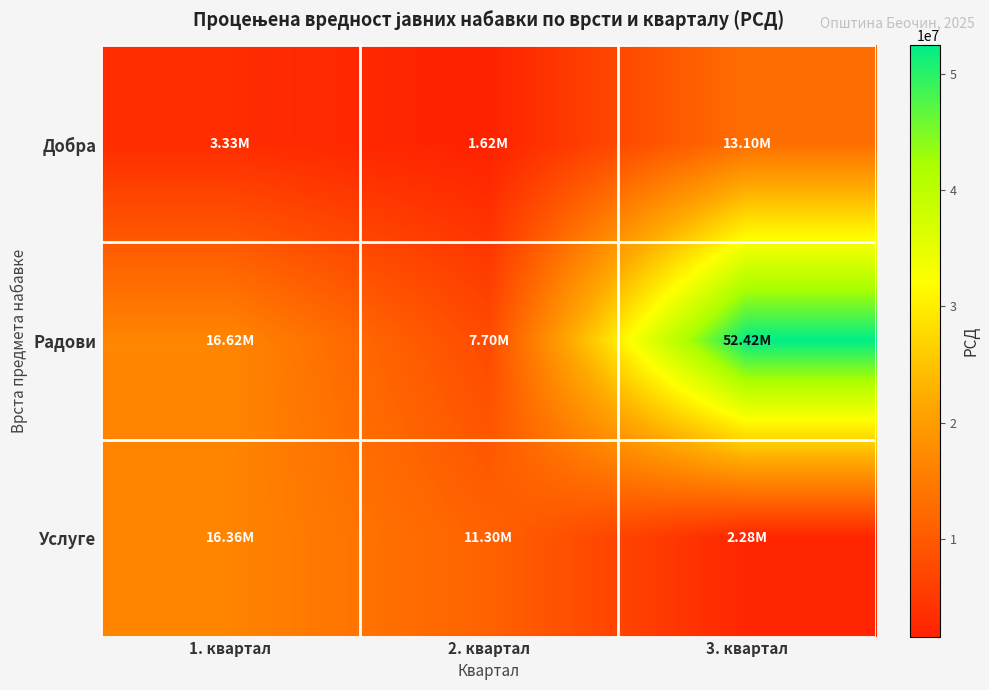

What is the total value across all series at 2. квартал?

20621666.7